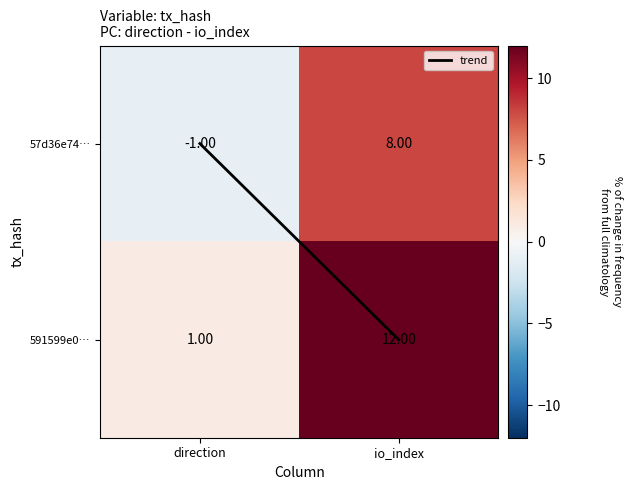

Where is 591599e0… nearest to the value 6?

direction